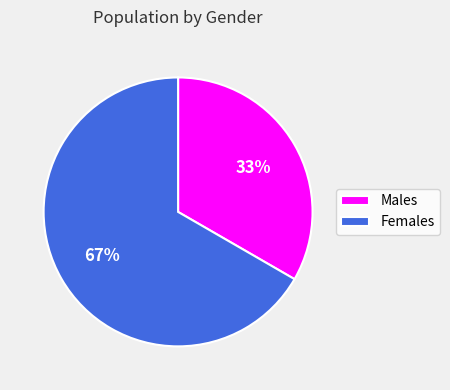

True or false: Females accounts for 67% of the total.

True